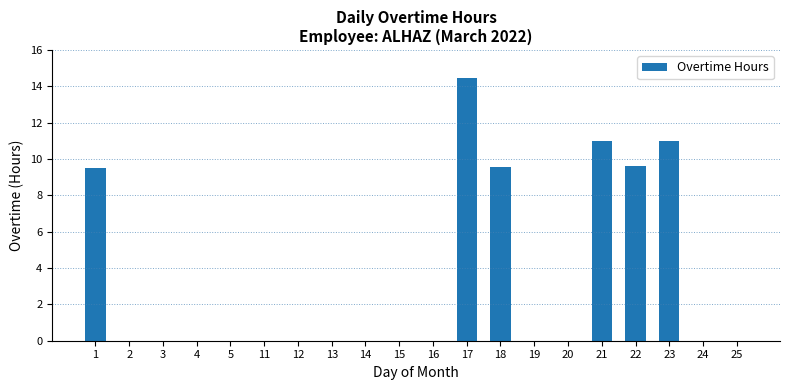

What is the sum of all values?

65.1